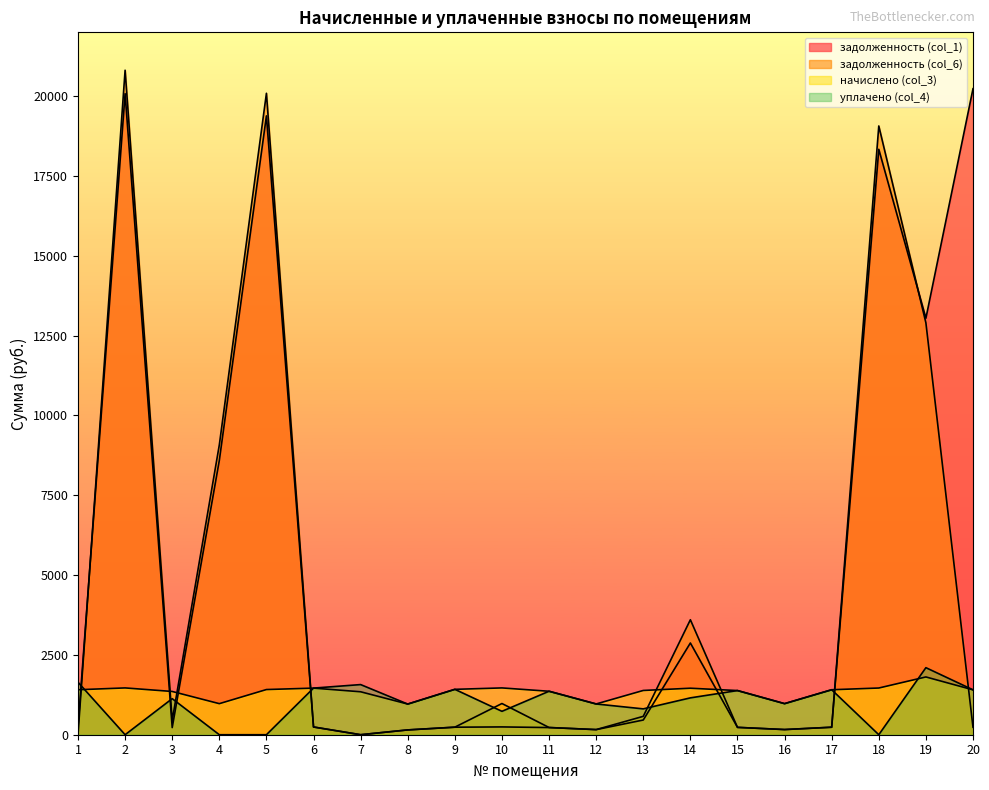

What is the spread (max minus min) of values at 4?

9077.5